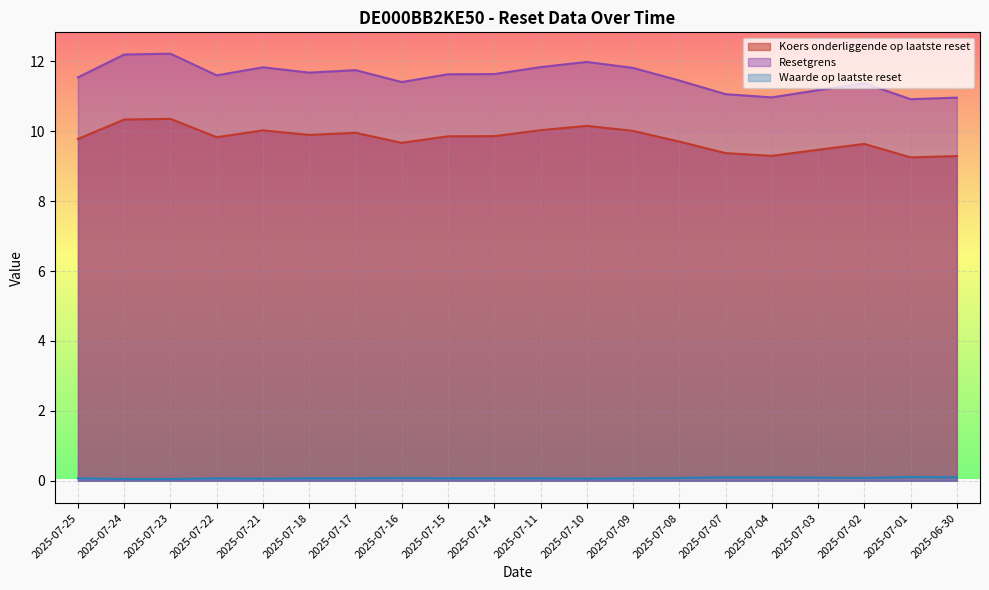

List the labels in order of Resetgrens value, largest first.

2025-07-23, 2025-07-24, 2025-07-10, 2025-07-11, 2025-07-21, 2025-07-09, 2025-07-17, 2025-07-18, 2025-07-14, 2025-07-15, 2025-07-22, 2025-07-25, 2025-07-08, 2025-07-16, 2025-07-02, 2025-07-03, 2025-07-07, 2025-07-04, 2025-06-30, 2025-07-01